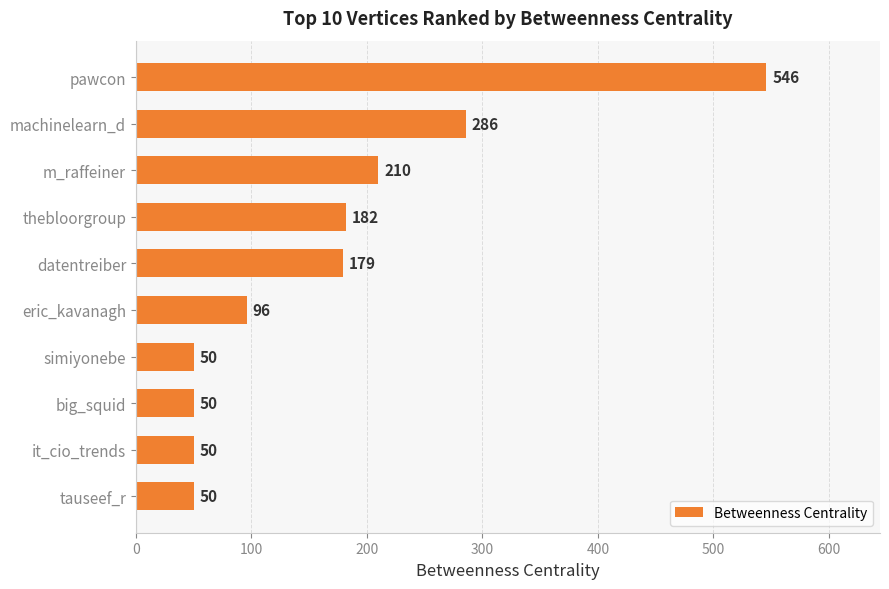

What value does the data have at pawcon?

546